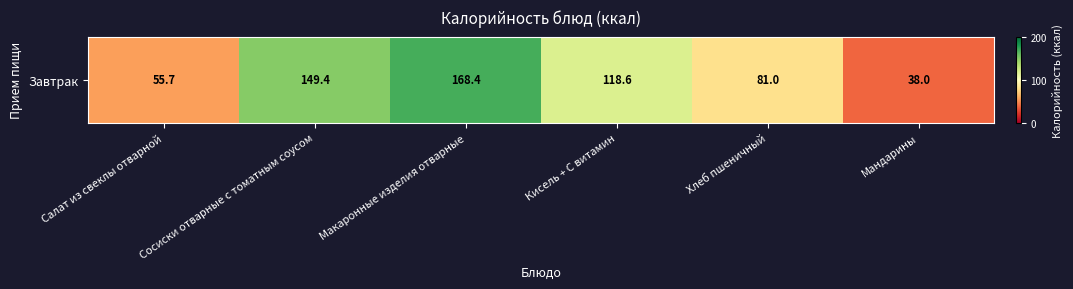

At which category does the chart reach its peak across all series?

Макаронные изделия отварные